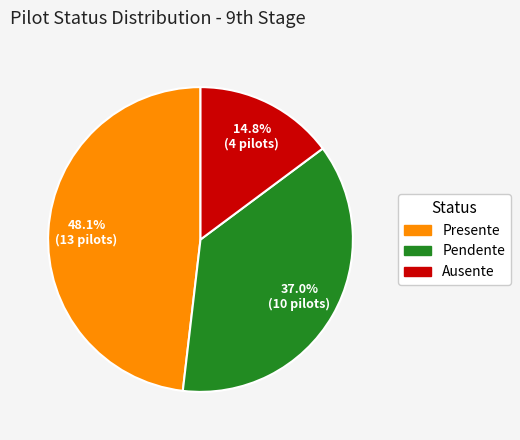

Is there a majority slice in this chart?

No